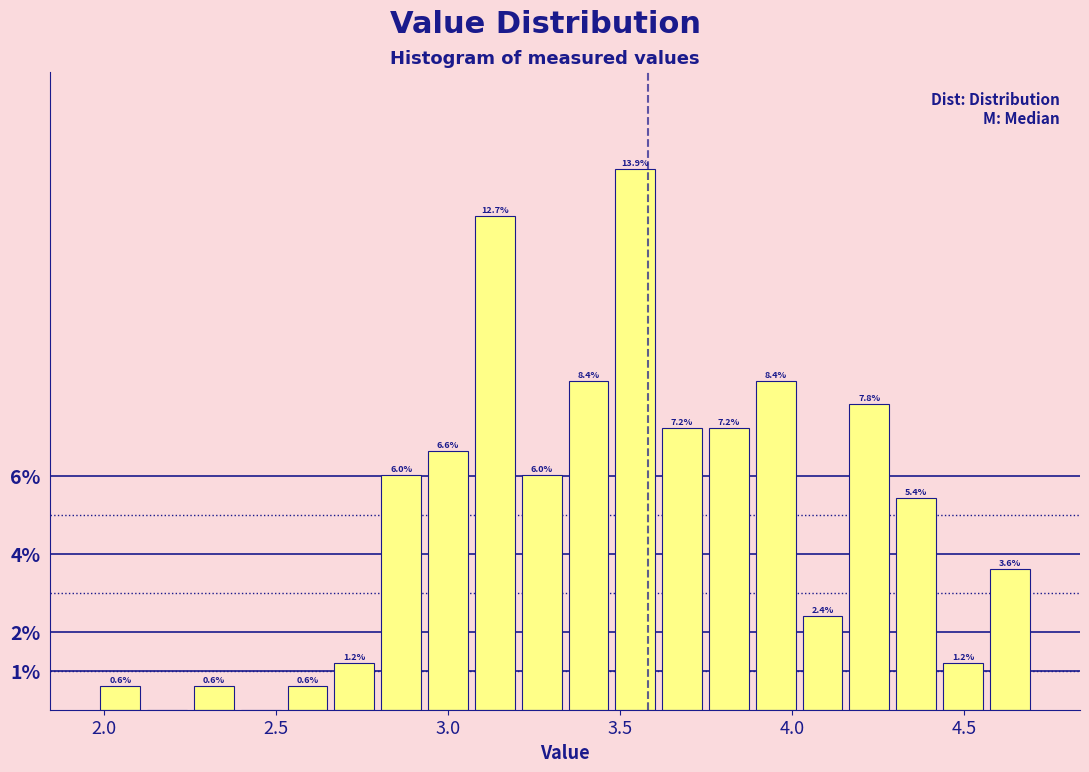

Read against the x-axis, roughly where is the centre of the tallest bar?

3.55